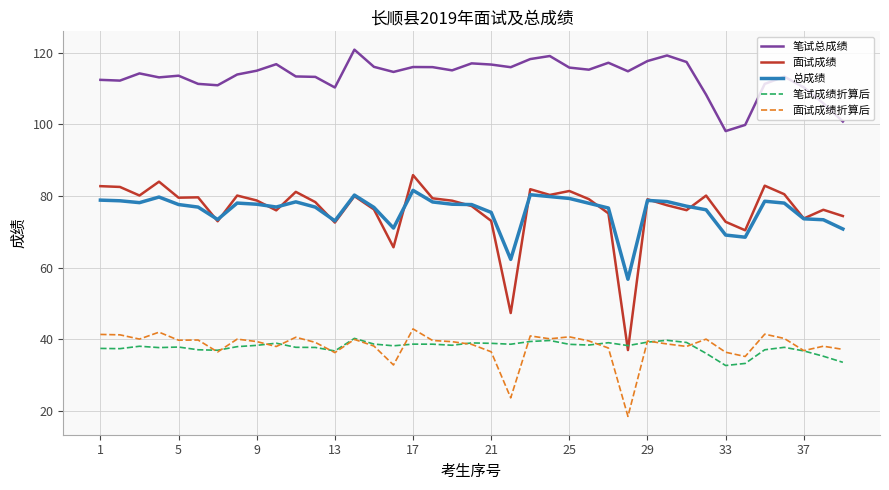

True or false: 面试成绩 and 笔试总成绩 cross at least once.

False